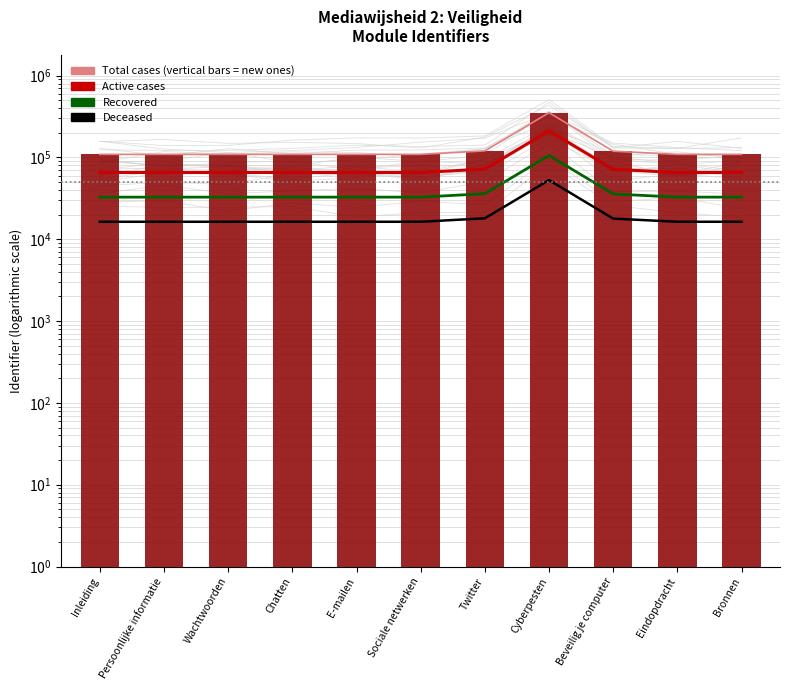

The Total cases series shows 109035.0 at Sociale netwerken. True or false?

True